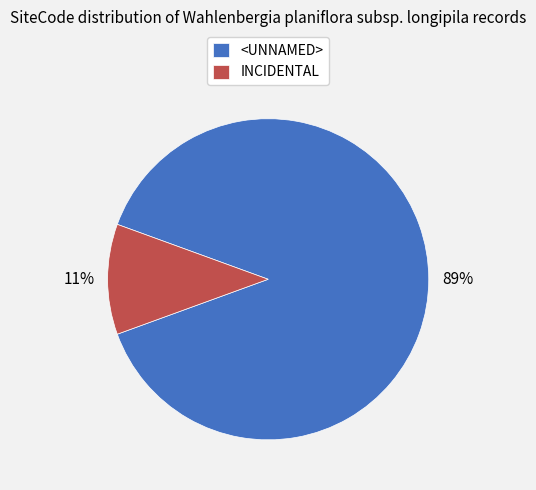

Which slice is the largest?

<UNNAMED>